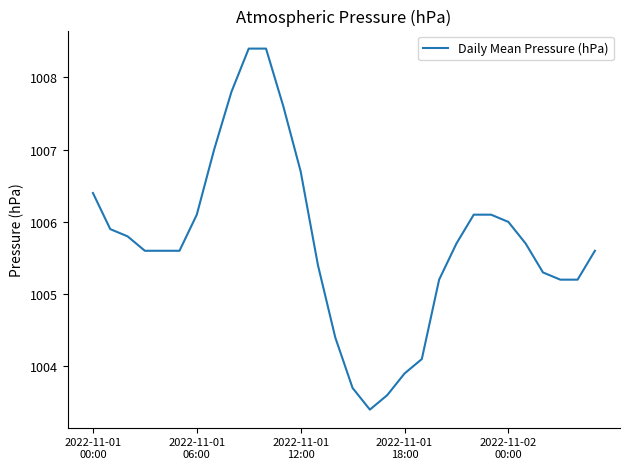

Reading left to right, list all the values displayed in this chart.

1006.4	1005.9	1005.8	1005.6	1005.6	1005.6	1006.1	1007.0	1007.8	1008.4	1008.4	1007.6	1006.7	1005.4	1004.4	1003.7	1003.4	1003.6	1003.9	1004.1	1005.2	1005.7	1006.1	1006.1	1006.0	1005.7	1005.3	1005.2	1005.2	1005.6